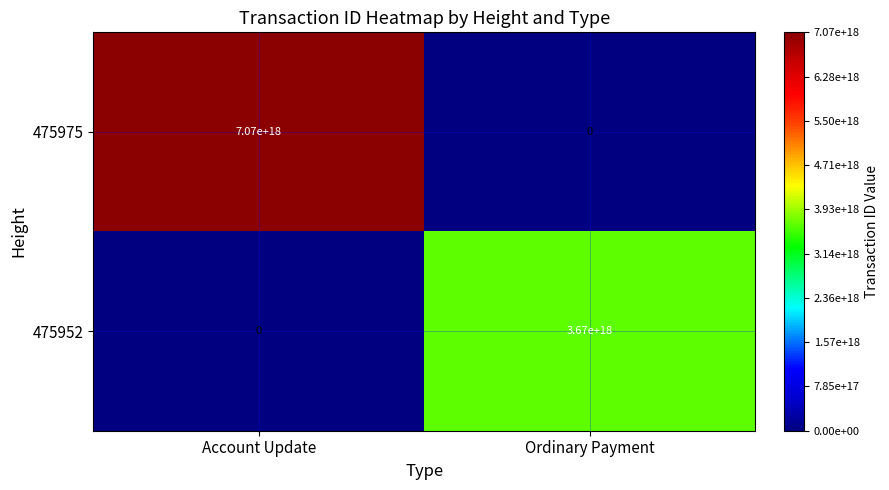

Where is 475952 nearest to the value 1835000000000000000?

Account Update